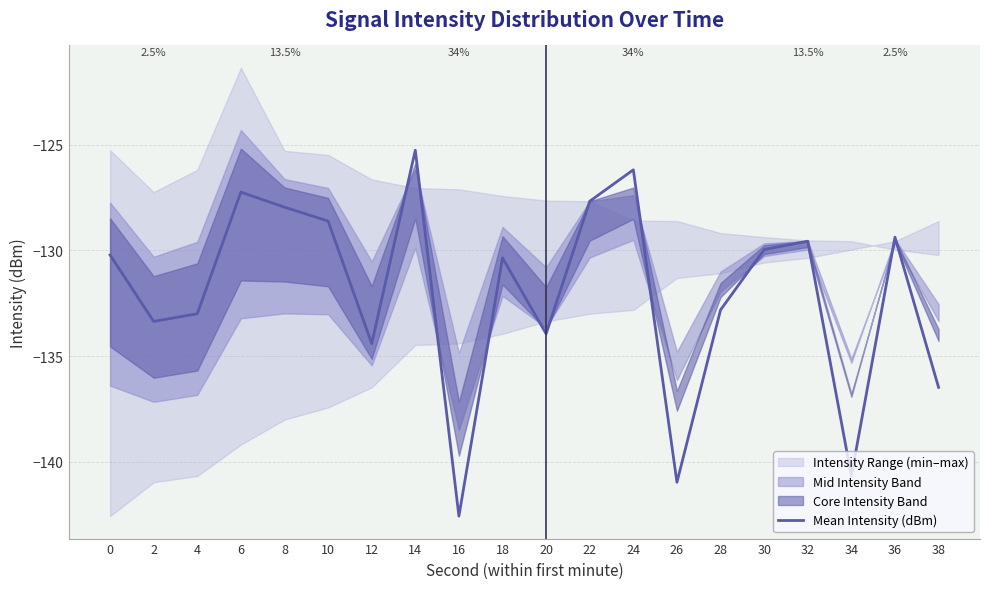

Does the chart have visible grid lines?

Yes